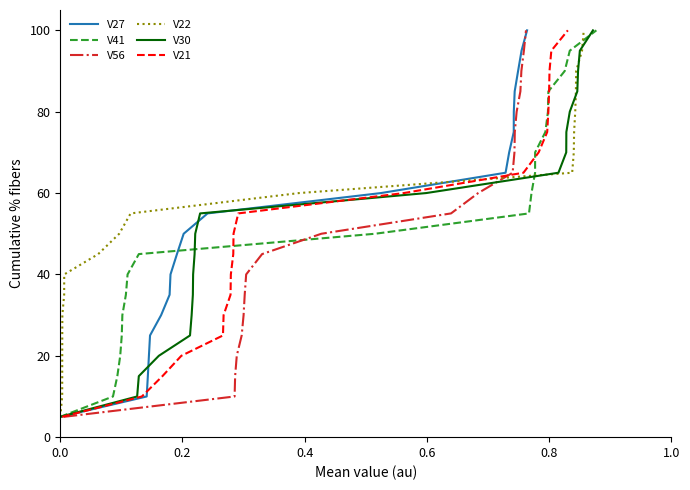

What is the lowest value of the V41 series?

5.0